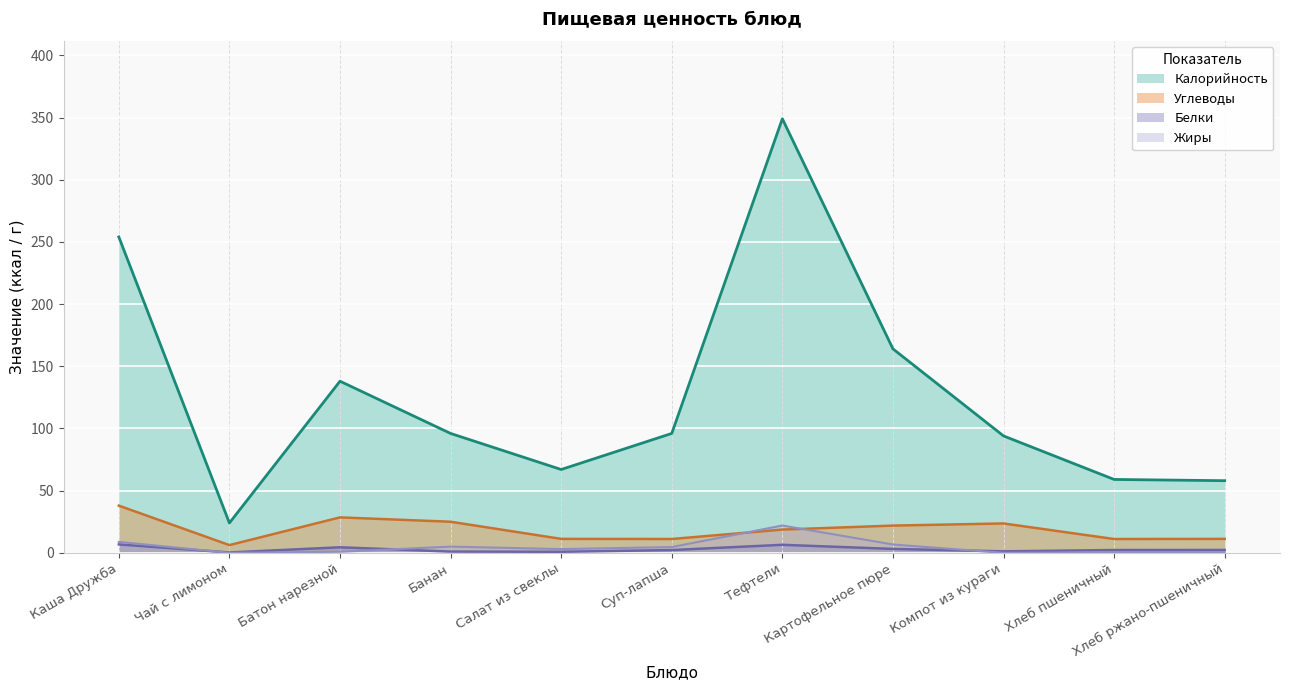

What is the difference between the highest and lowest values at Тефтели?

342.6